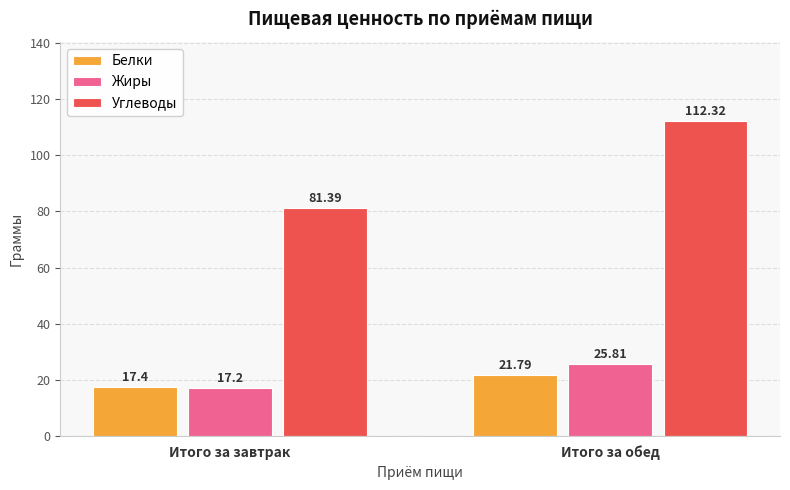

Reading left to right, transcribe all the data shown in this chart.

Белки: Итого за завтрак=17.4	Итого за обед=21.8
Жиры: Итого за завтрак=17.2	Итого за обед=25.8
Углеводы: Итого за завтрак=81.4	Итого за обед=112.3